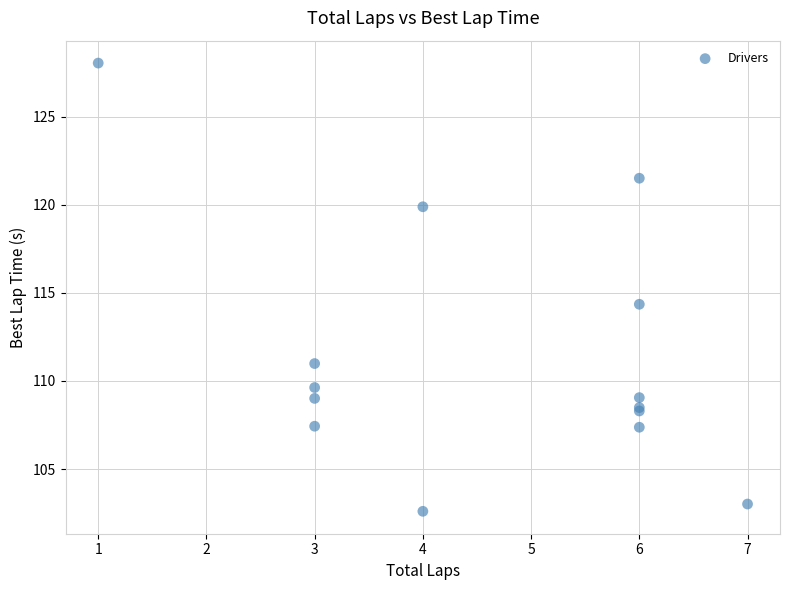

What Y value in the scatter plot is closest to 115?

114.4